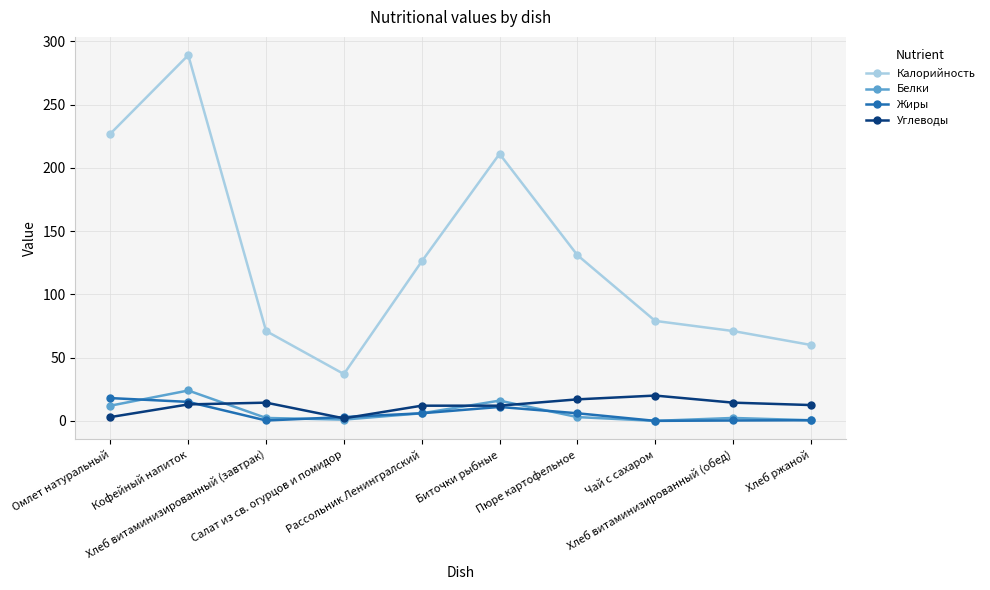

What is the spread (max minus min) of values at Омлет натуральный?

224.0